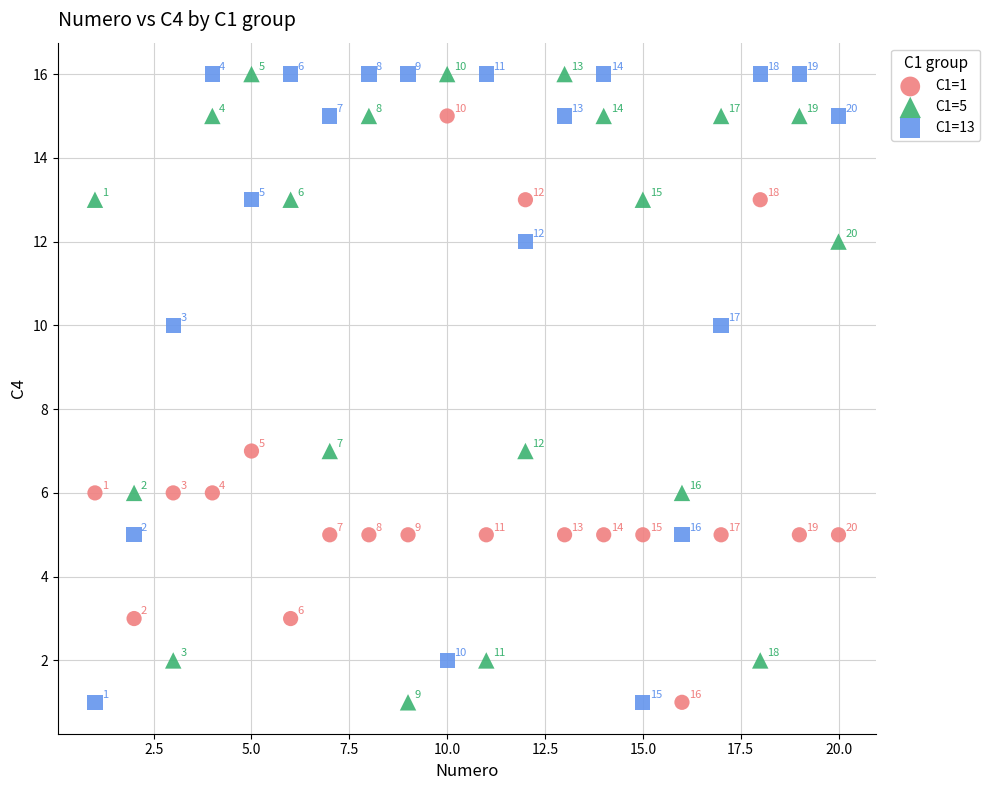

What is the X range (max minus min) for the scatter plot?

19